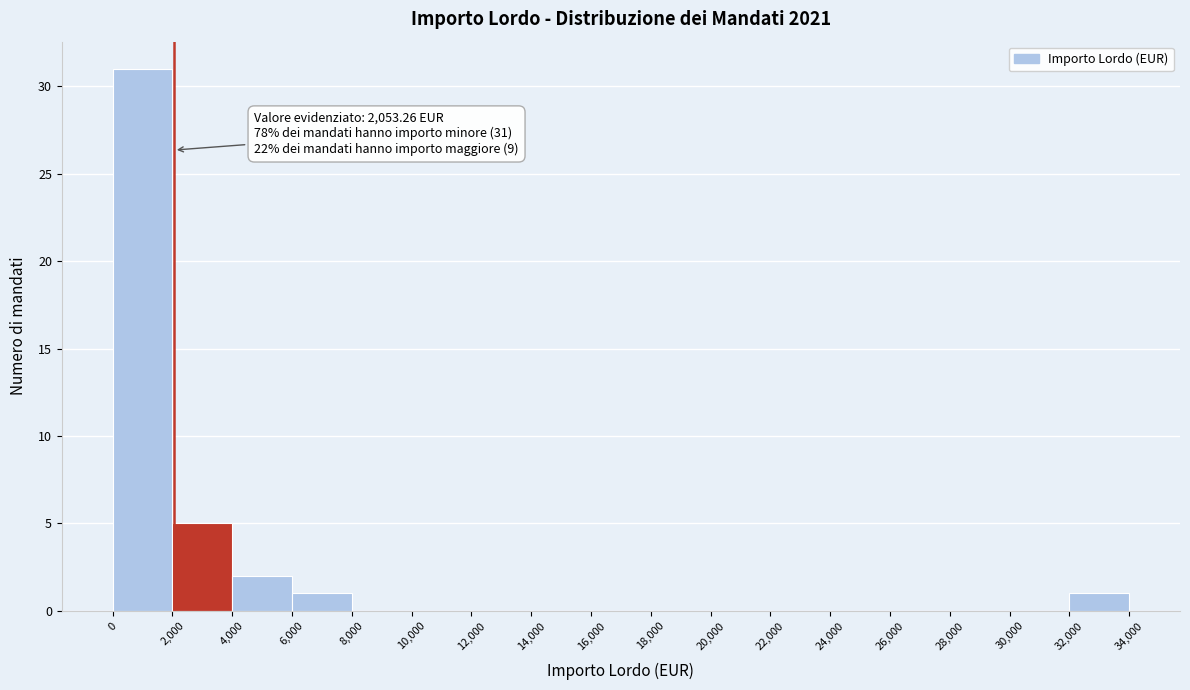

Which range on the x-axis has the tallest bar?

0 to 2,000